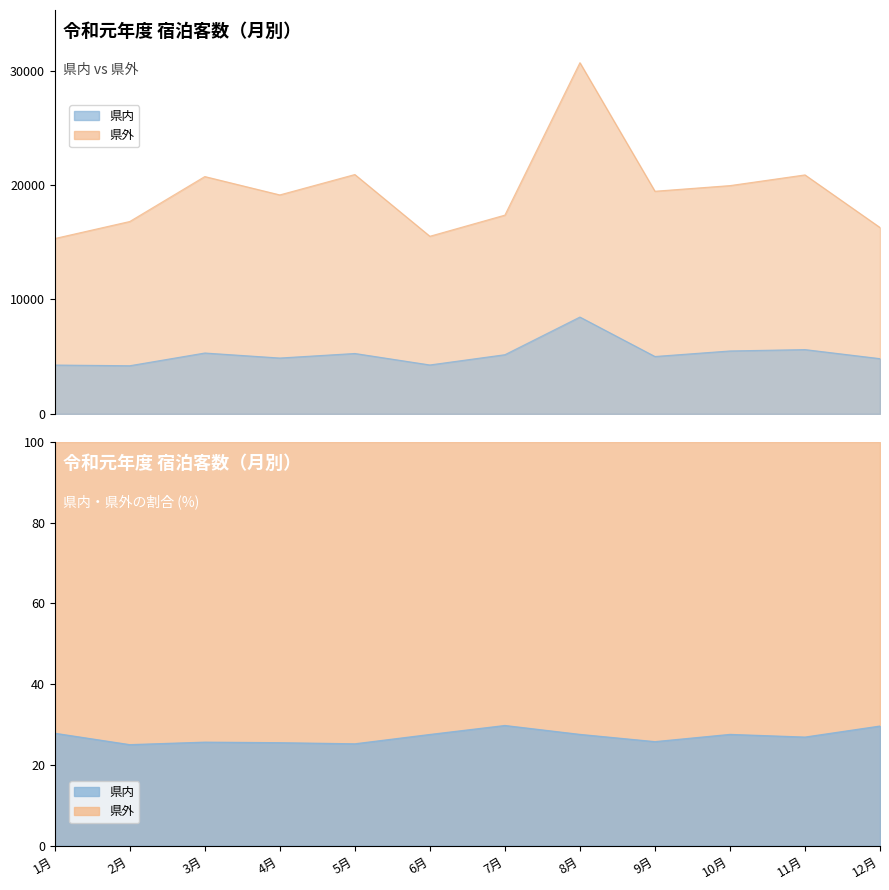

Which series has the widest spread of values?

県外